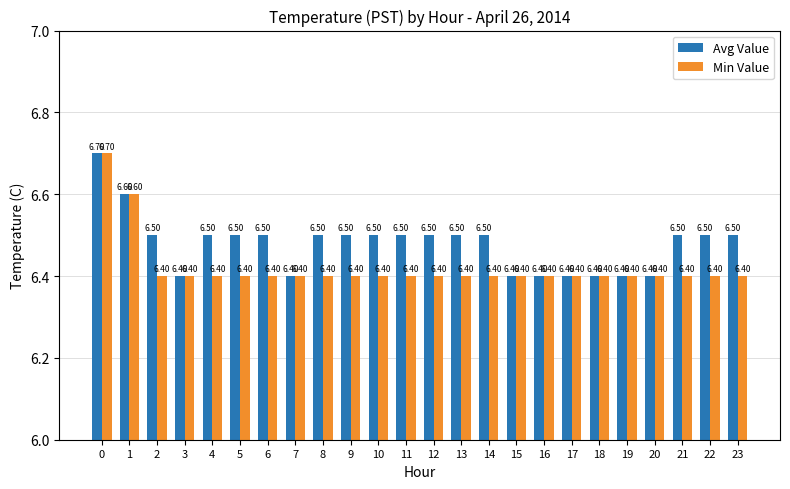

Does the chart contain any negative values?

No